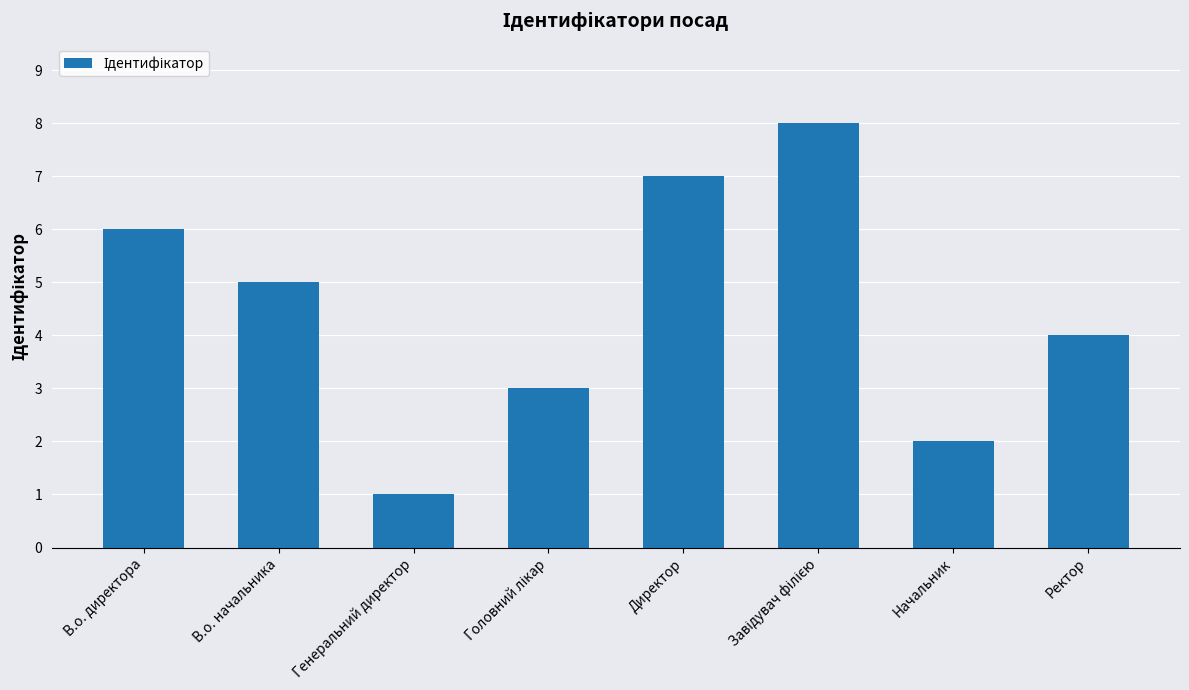

At which label is the value closest to 4?

Ректор